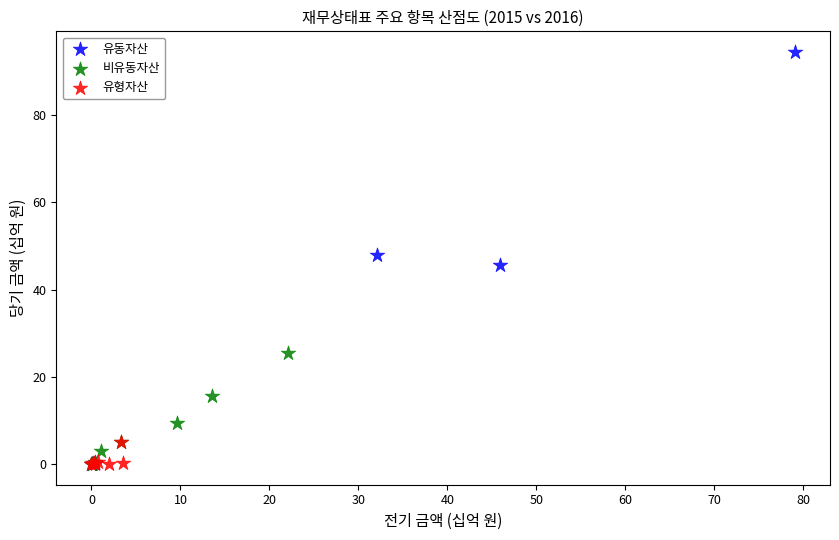

Which series contains the highest Y value?

유동자산